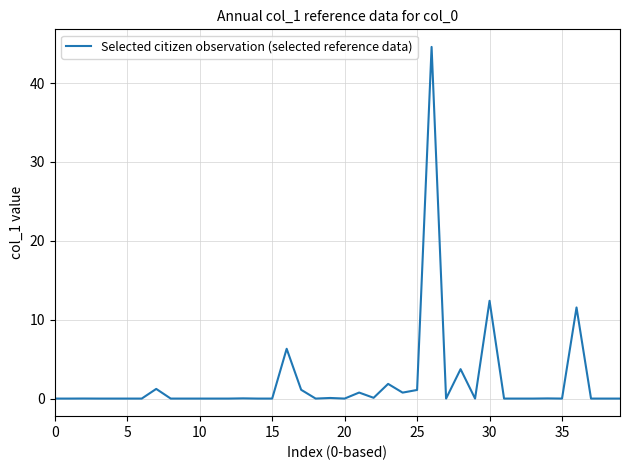

What is the greatest value displayed?

44.6